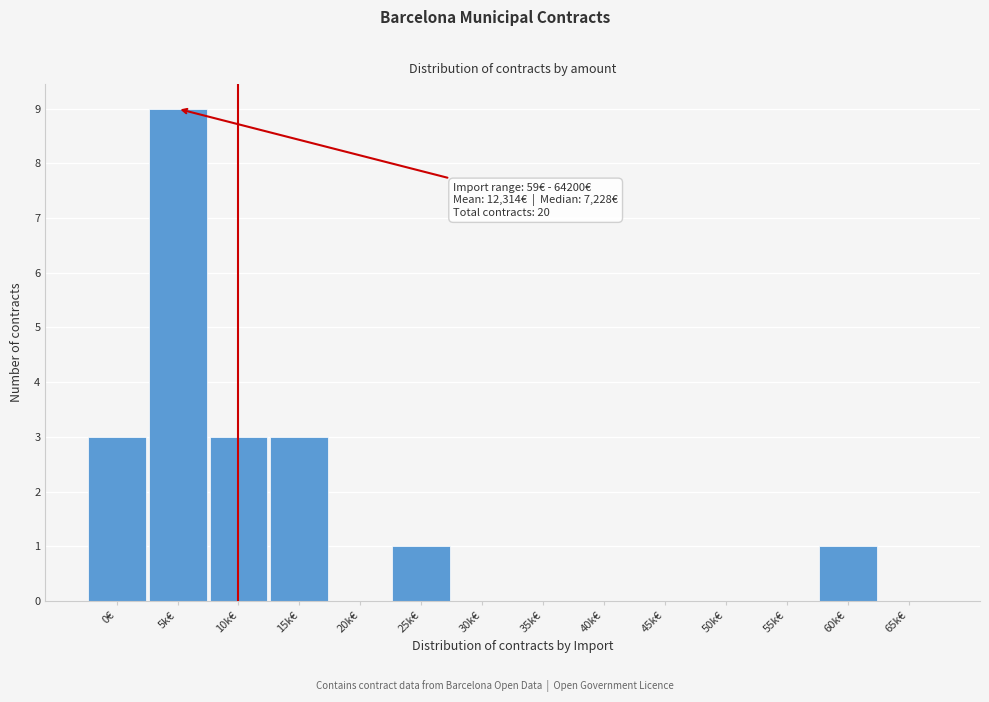

Reading right to left, what are all the values shown in this chart?

65k€=0	60k€=1	55k€=0	50k€=0	45k€=0	40k€=0	35k€=0	30k€=0	25k€=1	20k€=0	15k€=3	10k€=3	5k€=9	0€=3